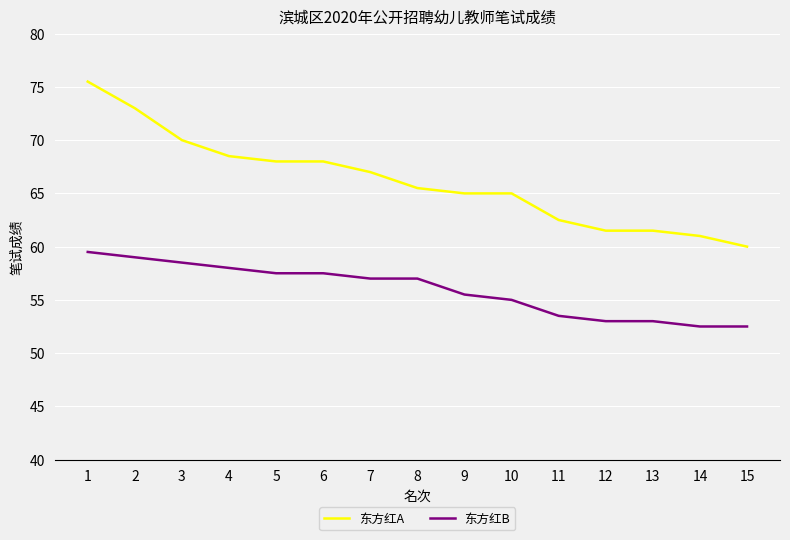

Count the number of categories in the chart.

15